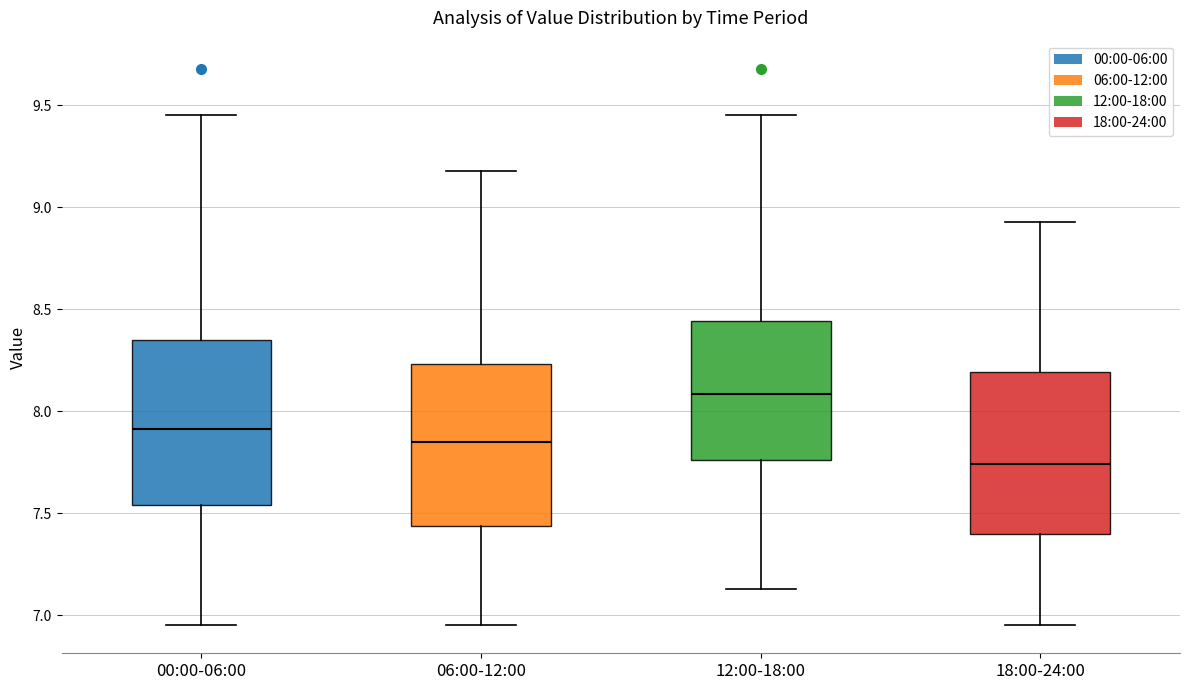

Where does the upper whisker of the box for 18:00-24:00 end on the y-axis? The values are not printed on the chart, so give them approximately, as read against the axis.

8.95